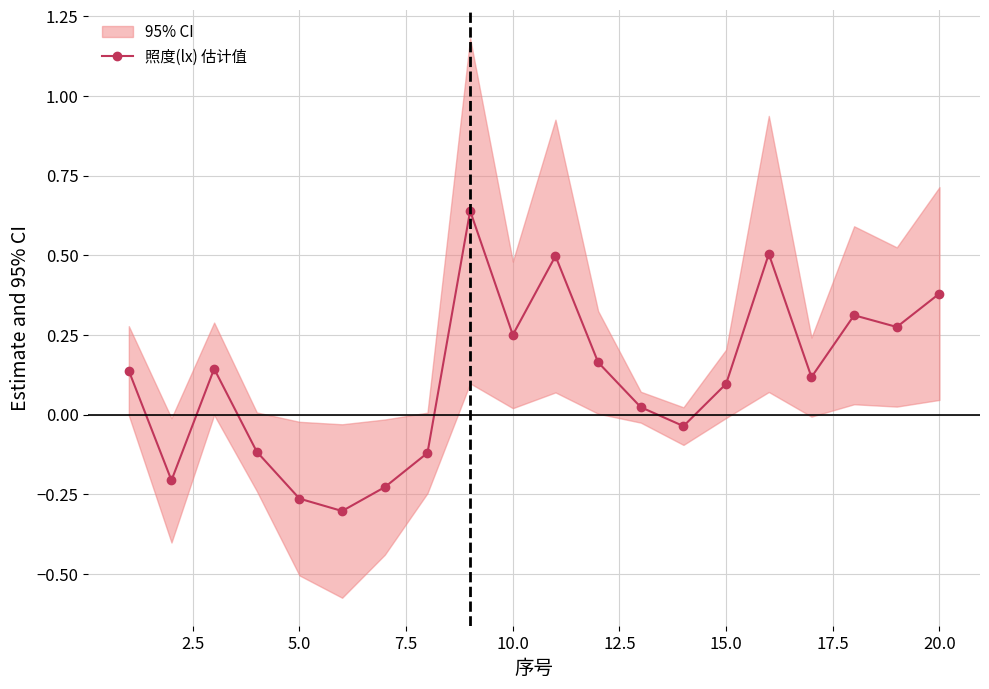

True or false: 照度(lx) 估计值 has more than 0 interior local peaks.

True